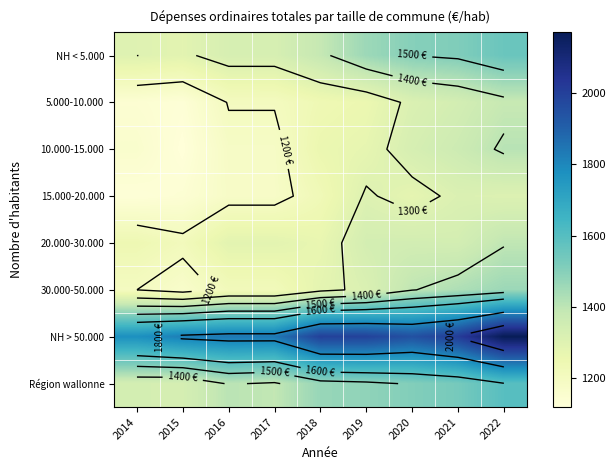

List the labels in order of NH > 50.000 value, smallest first.

2014, 2015, 2016, 2017, 2020, 2019, 2018, 2021, 2022